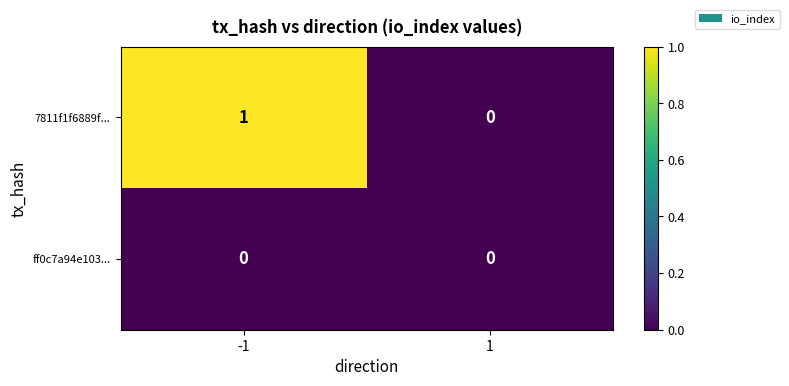

Between -1 and 1, which series saw the biggest shift?

7811f1f6889f...